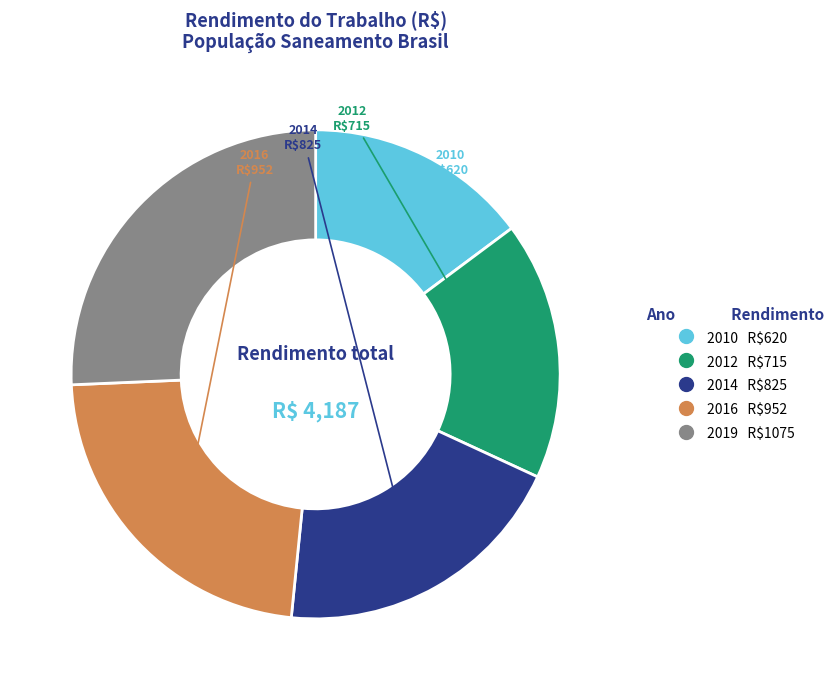

Does any single category account for the majority?

No